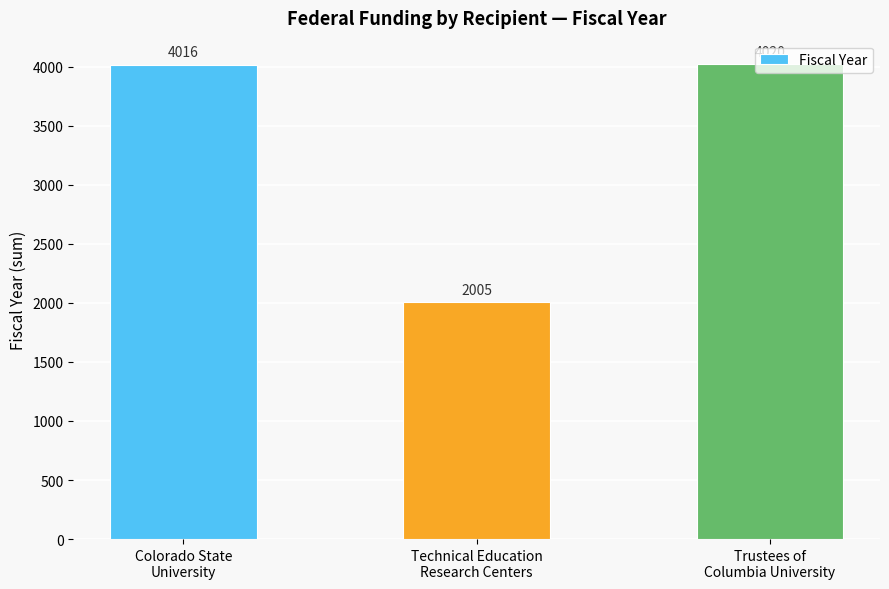

Does the chart contain any negative values?

No